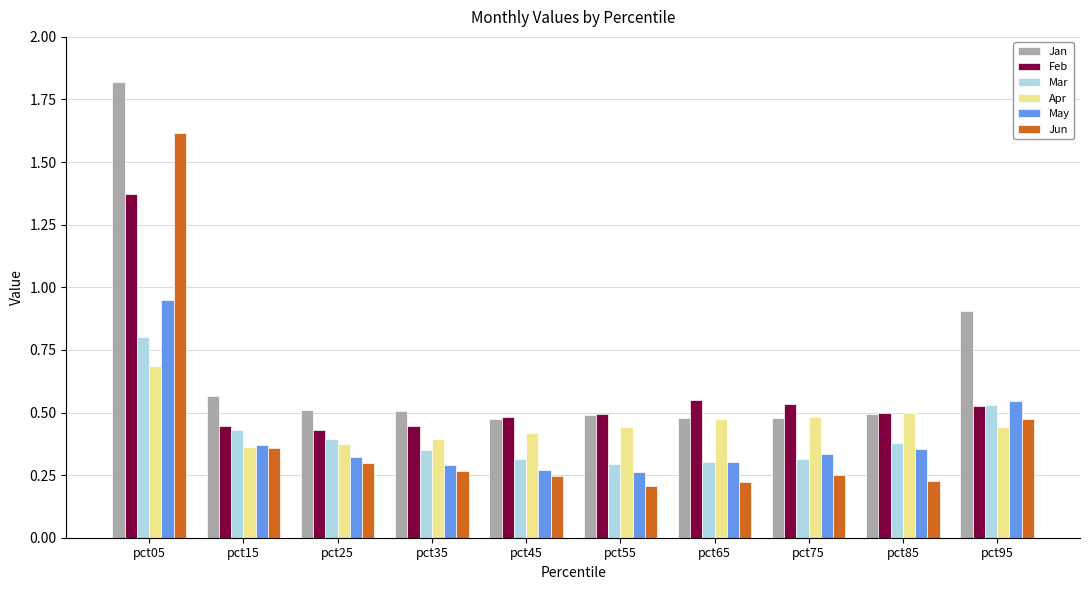

What are all the series names shown in the legend?

Jan, Feb, Mar, Apr, May, Jun